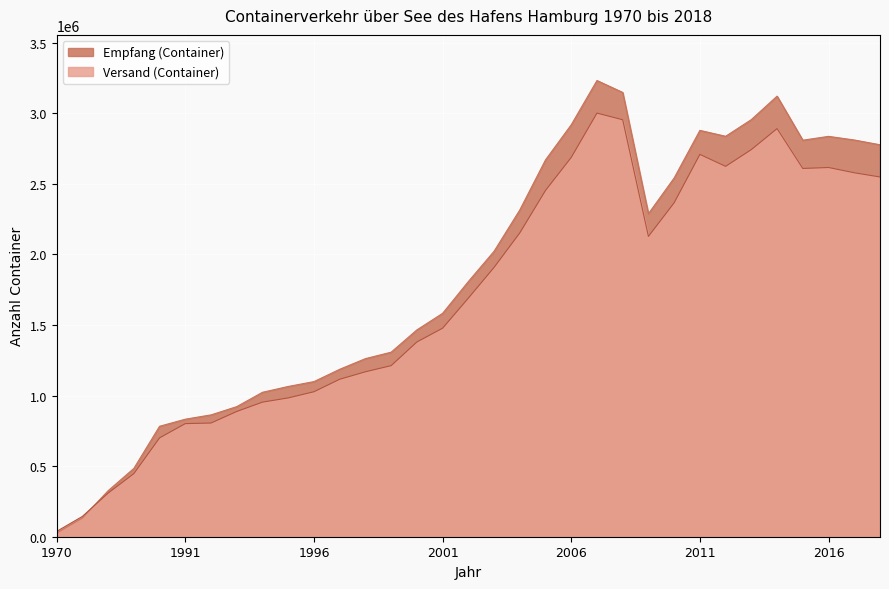

What is the highest value of the Empfang (Container) series?

3232380